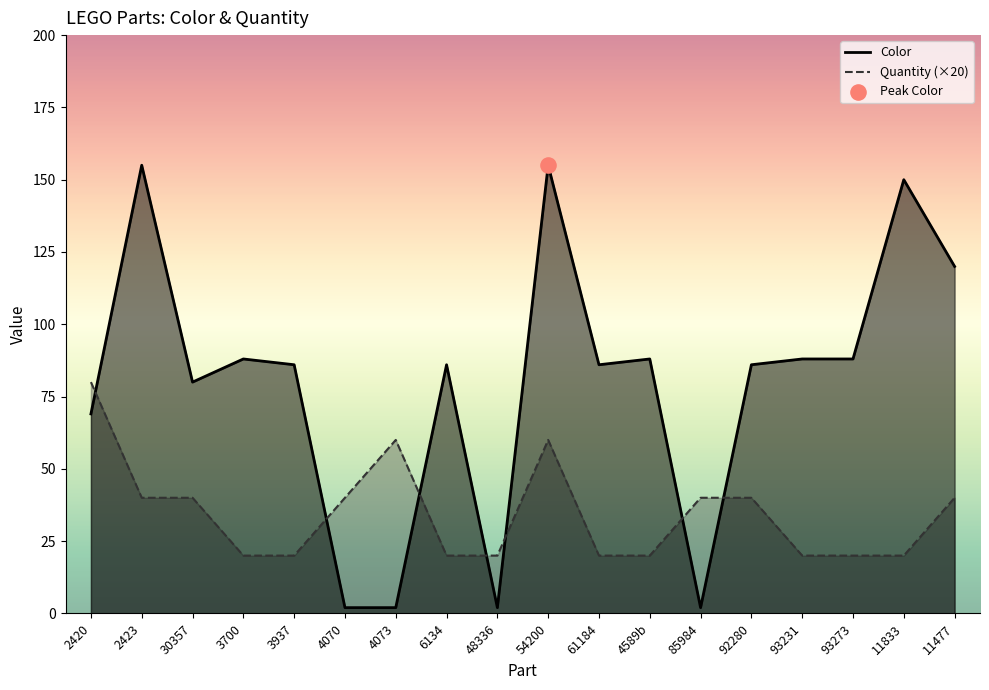

At how many categories does at least one series exceed 153?

2